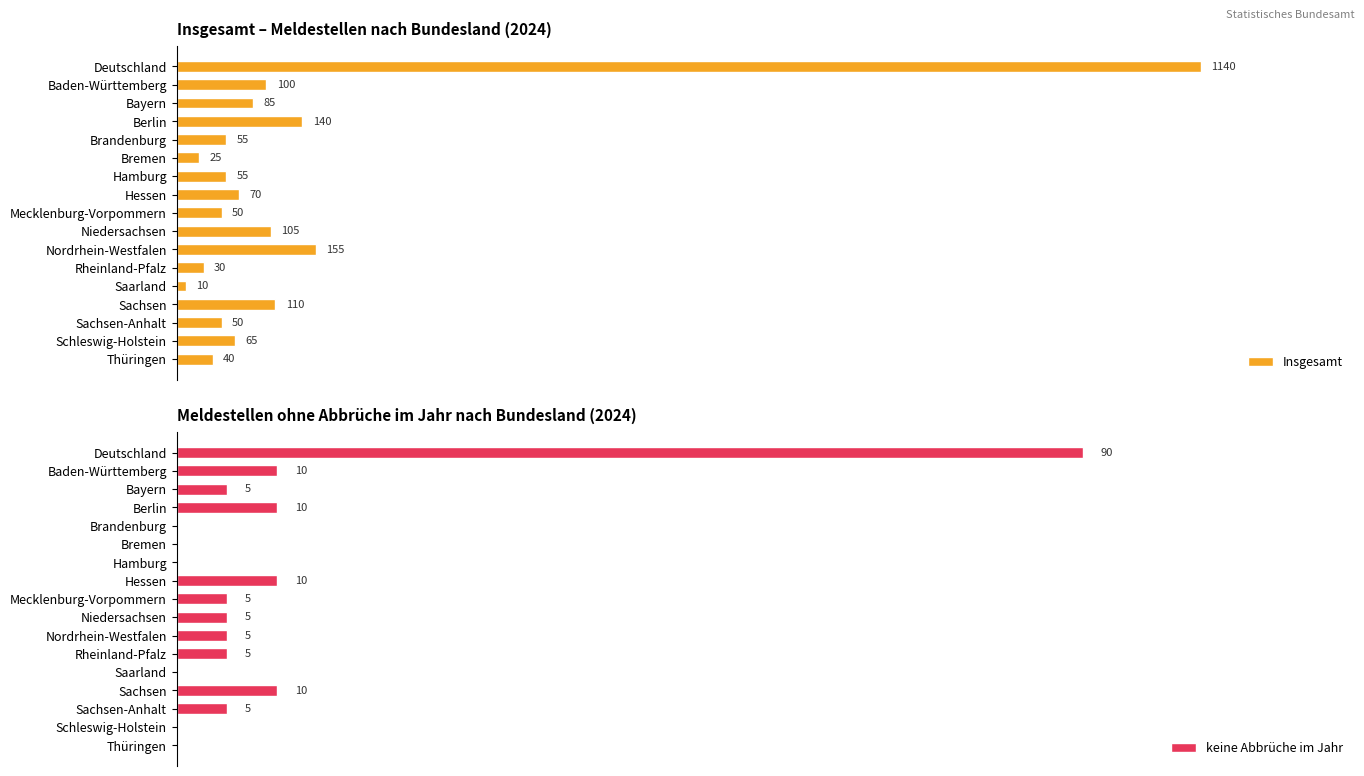

How many groups of bars are there?

17